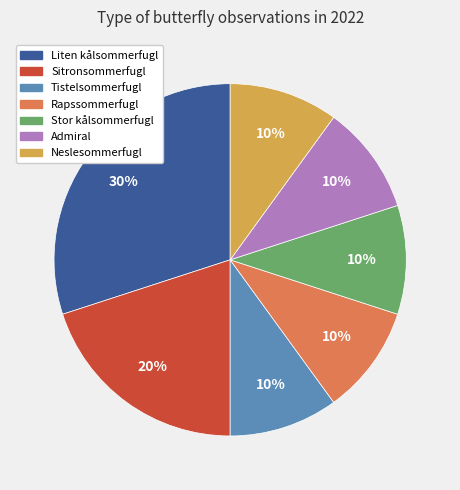

True or false: Stor kålsommerfugl accounts for 10% of the total.

True